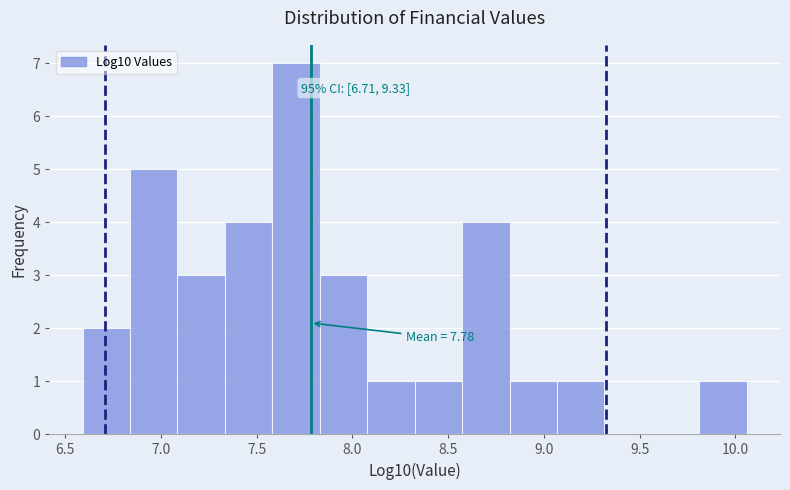

Over which range of the x-axis is the bar tallest?

7.60 to 7.85